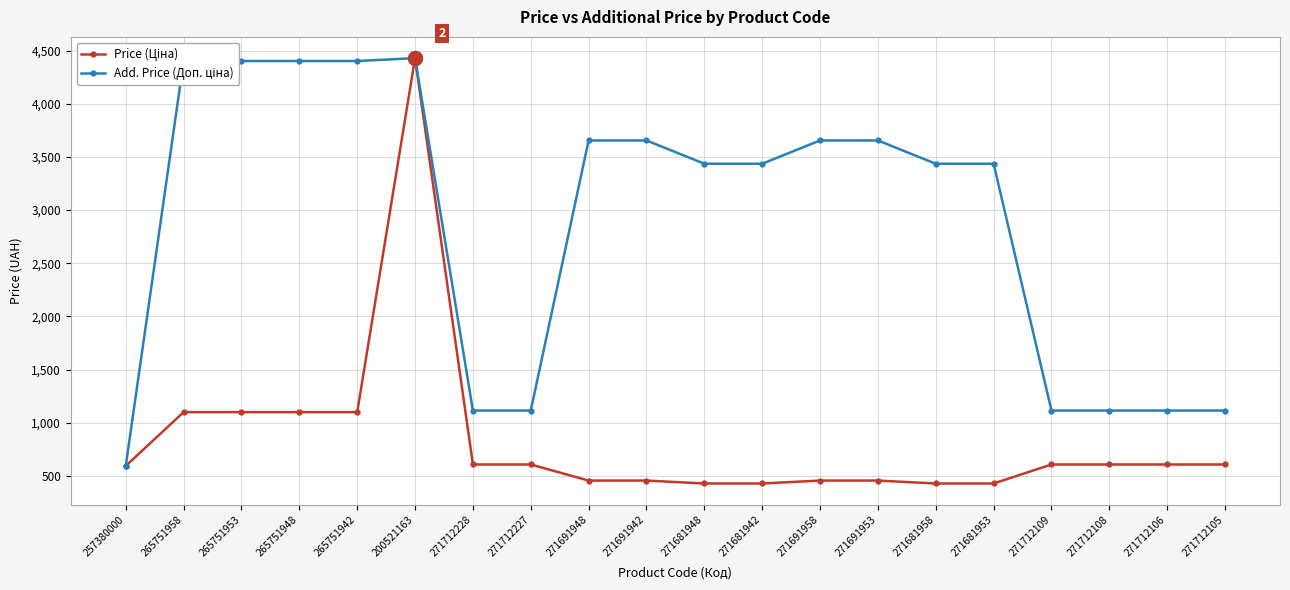

What is the label of the 16th point from the right?

265751942